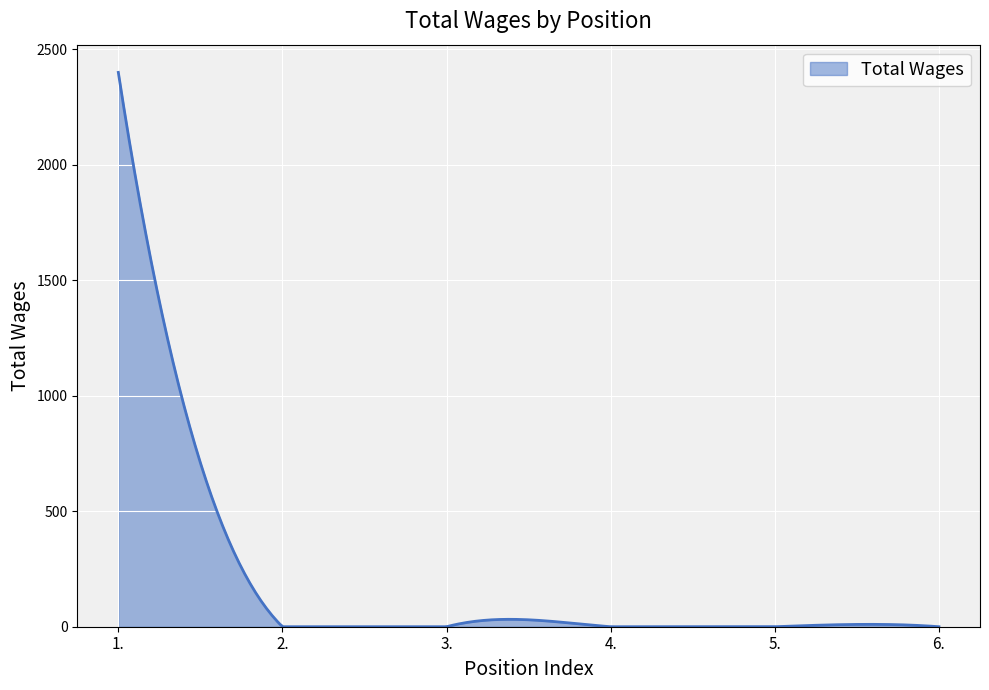

What is the greatest value displayed?

2400.0